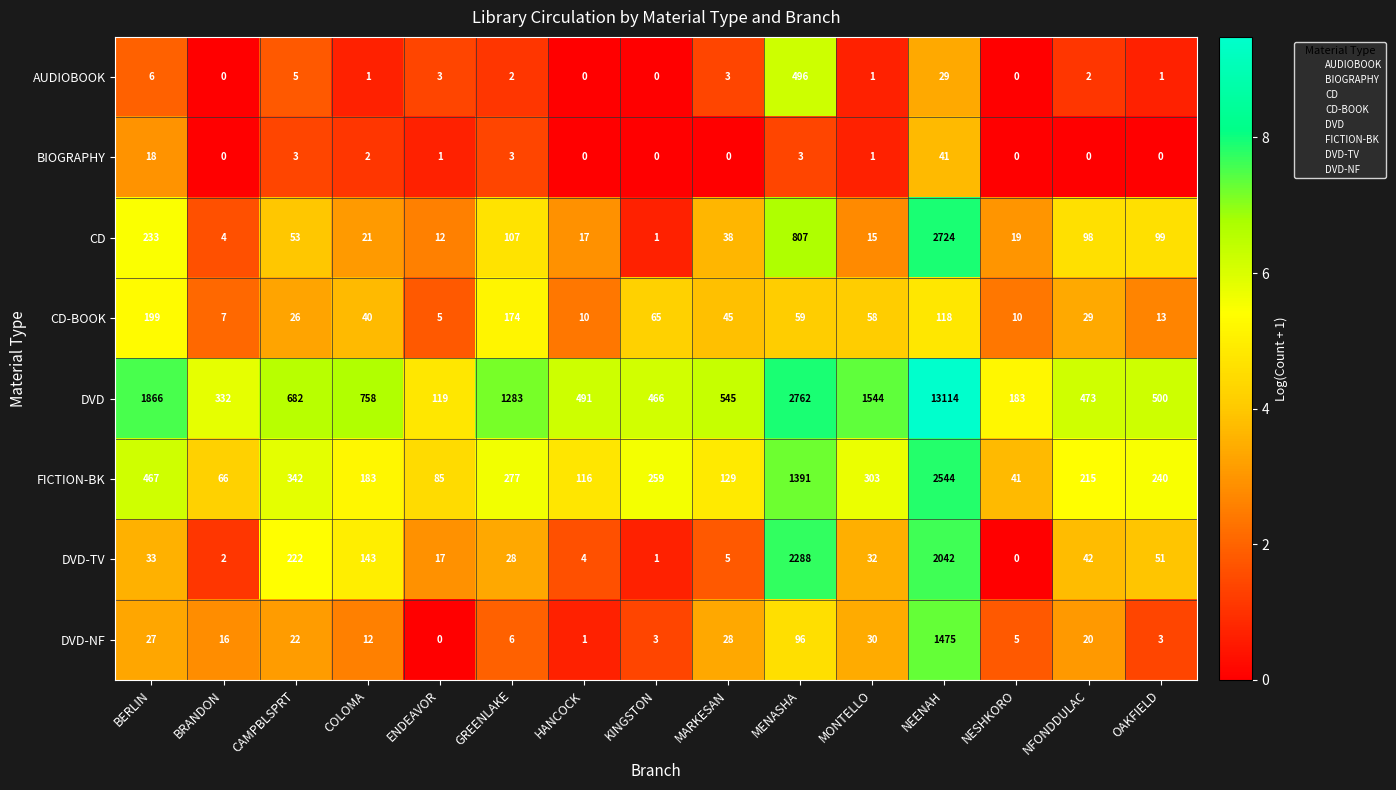

True or false: DVD has a value of 682 at CAMPBLSPRT.

True